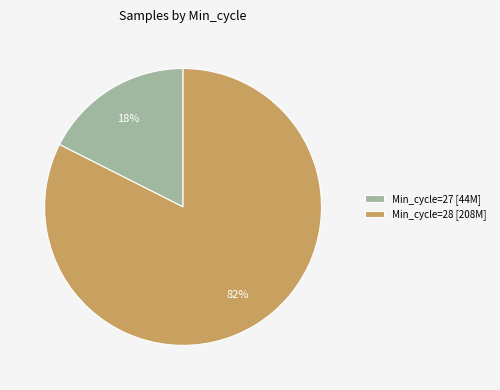

What is the largest slice in the pie chart?

Min_cycle=28 [208M]